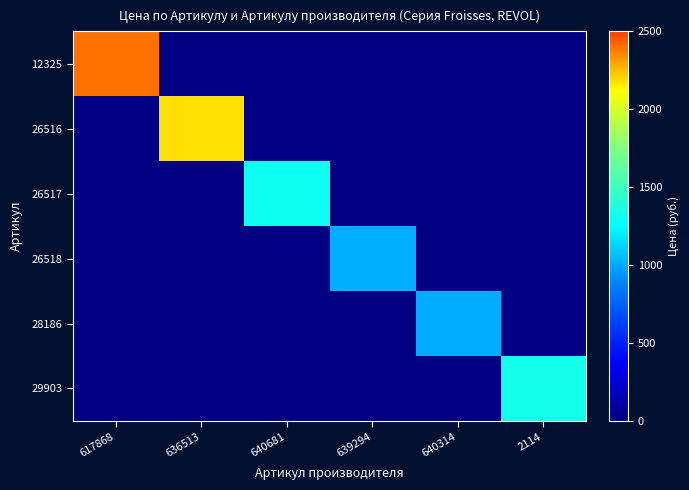

Reading left to right, list all the values displayed in this chart.

12325: 617868=2395	636513=0	640681=0	639294=0	640314=0	2114=0
26516: 617868=0	636513=2184	640681=0	639294=0	640314=0	2114=0
26517: 617868=0	636513=0	640681=1302	639294=0	640314=0	2114=0
26518: 617868=0	636513=0	640681=0	639294=1006	640314=0	2114=0
28186: 617868=0	636513=0	640681=0	639294=0	640314=1001	2114=0
29903: 617868=0	636513=0	640681=0	639294=0	640314=0	2114=1323